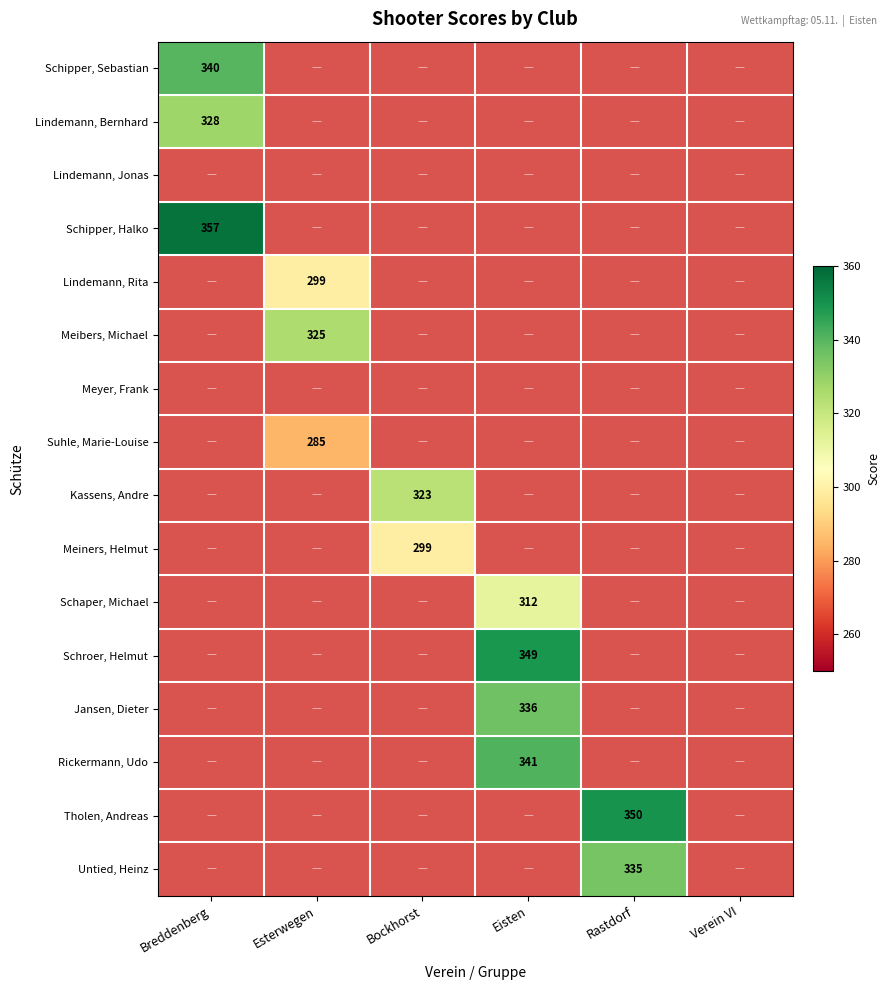

Is it true that Tholen, Andreas equals 350 at Rastdorf?

True